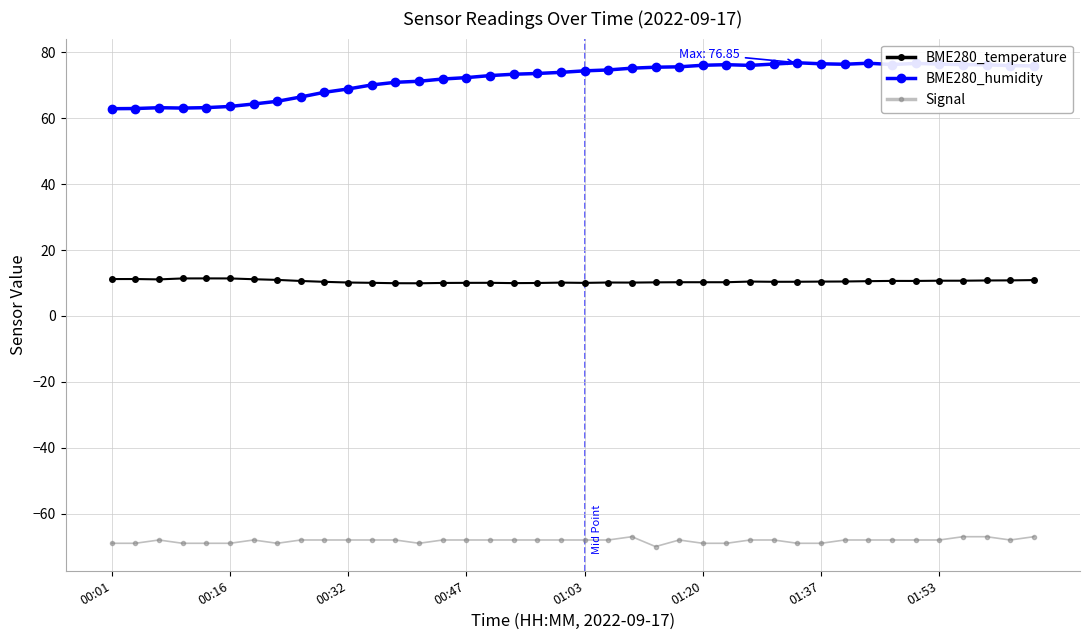

What is the highest value of the Signal series?

-67.0